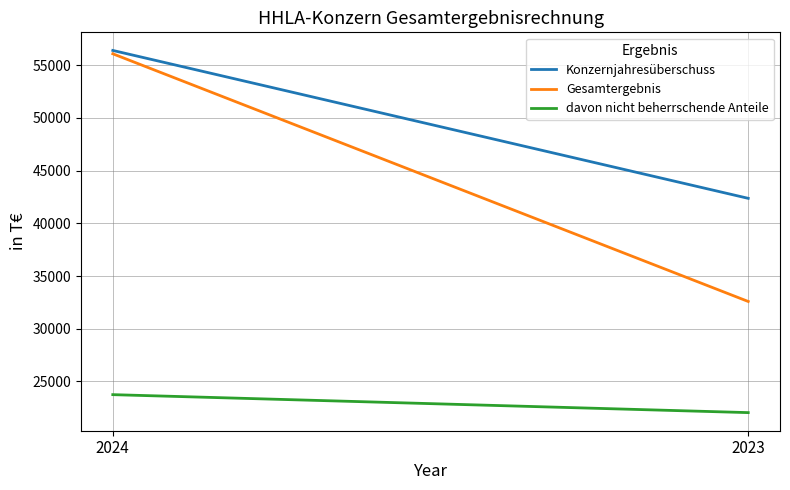

Reading left to right, extract all data points from this chart.

Konzernjahresüberschuss: 56402	42372
Gesamtergebnis: 56085	32588
davon nicht beherrschende Anteile: 23749	22045